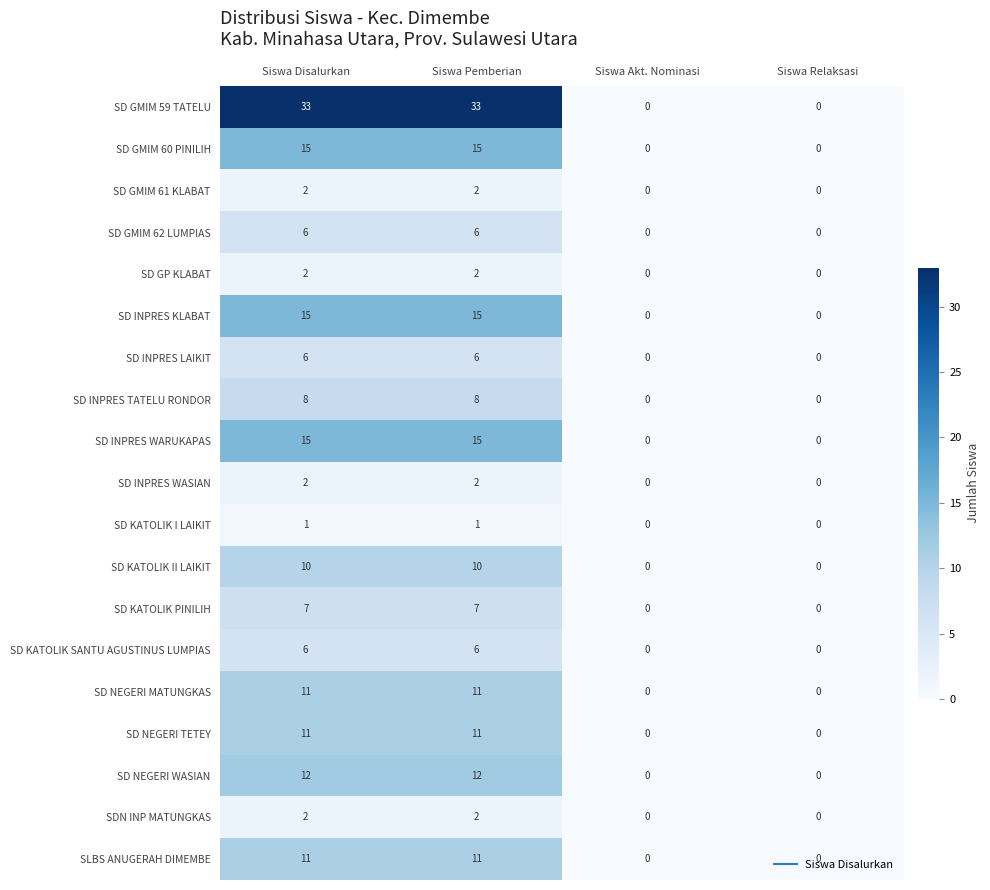

Count the SLBS ANUGERAH DIMEMBE values in the range 0 to 11.

4